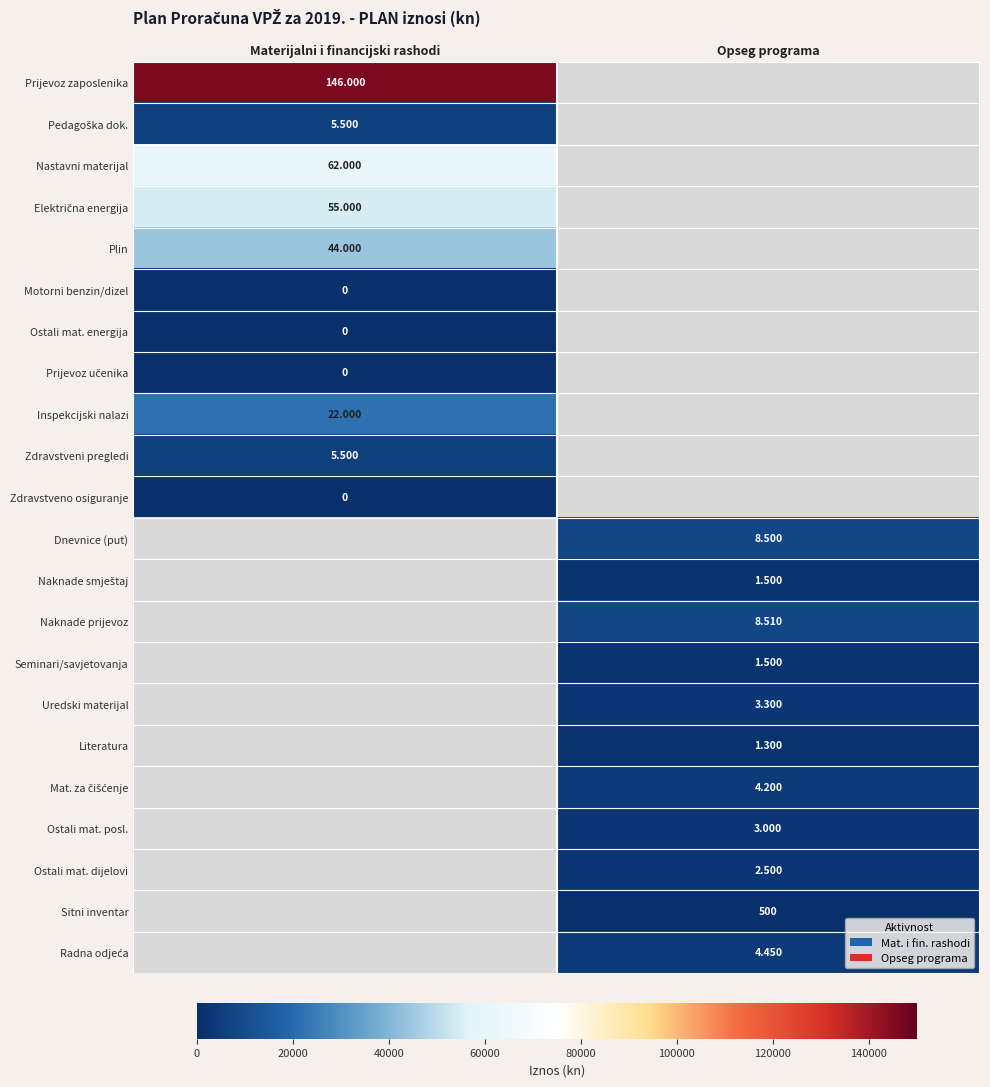

At which label is Nastavni materijal closest to 62000?

Materijalni i financijski rashodi